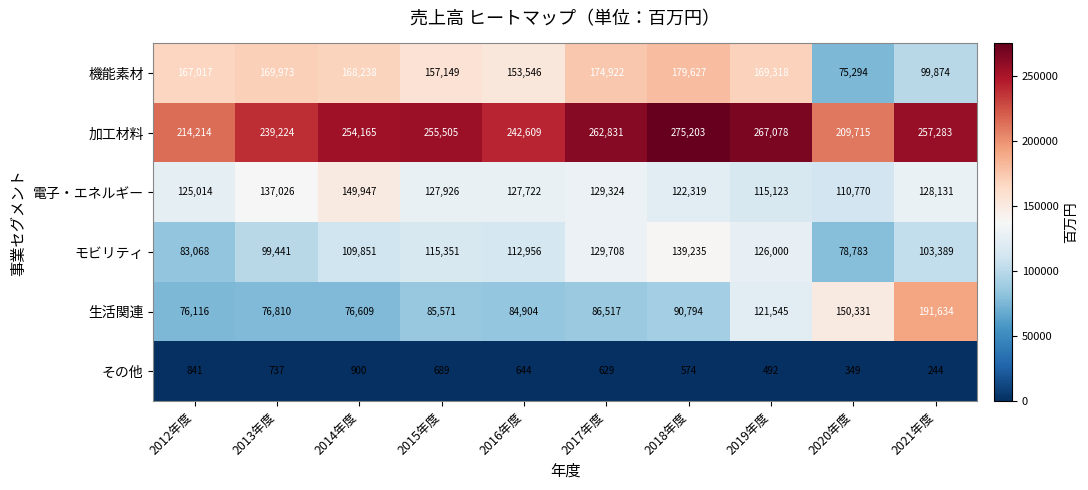

What is the difference between the highest and lowest values at 2021年度?

257039